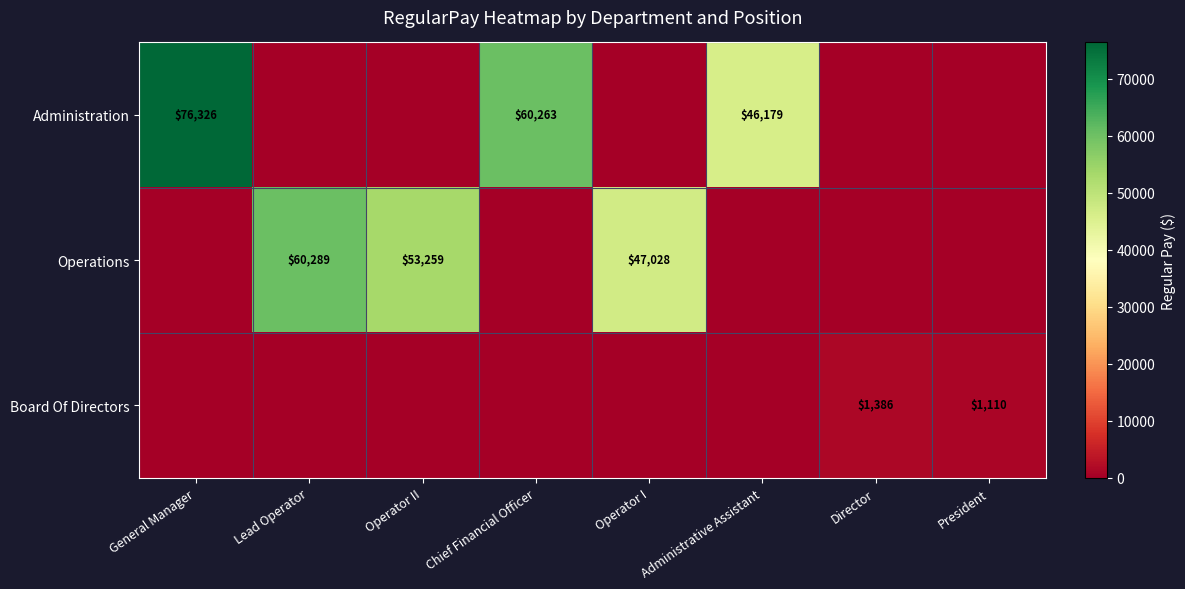

What is the total value across all series at Operator I?

47028